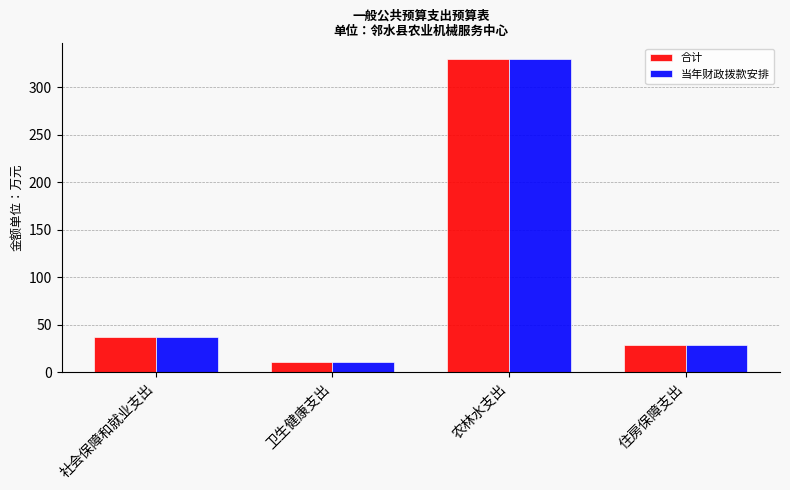

The value of 合计 at 农林水支出 is 511.7. True or false?

False